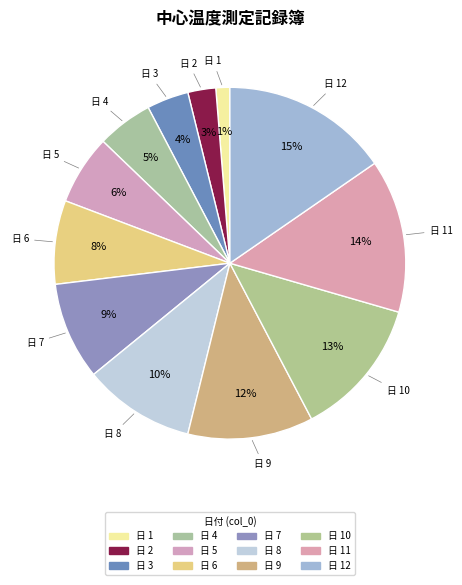

Which slice is the largest?

12